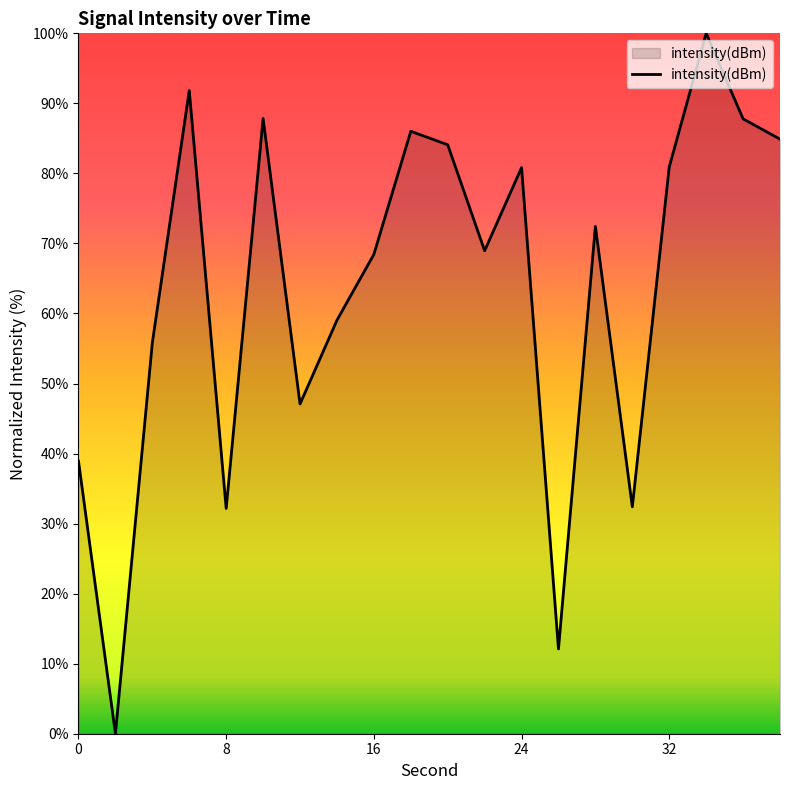

What is the greatest value displayed?

100.0